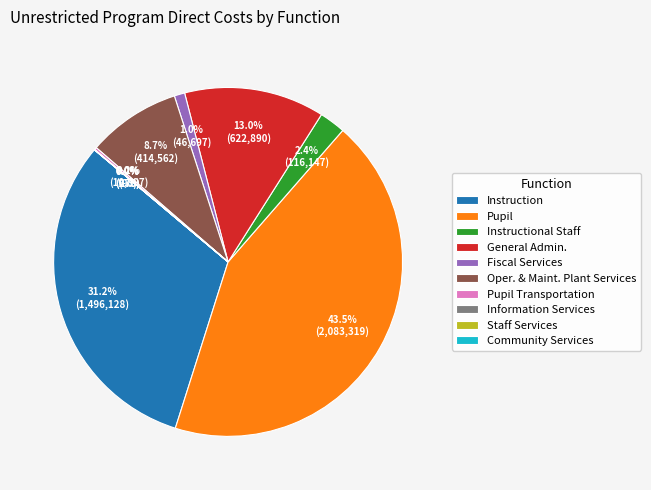

Between Oper. & Maint. Plant Services and Instructional Staff, which is larger?

Oper. & Maint. Plant Services